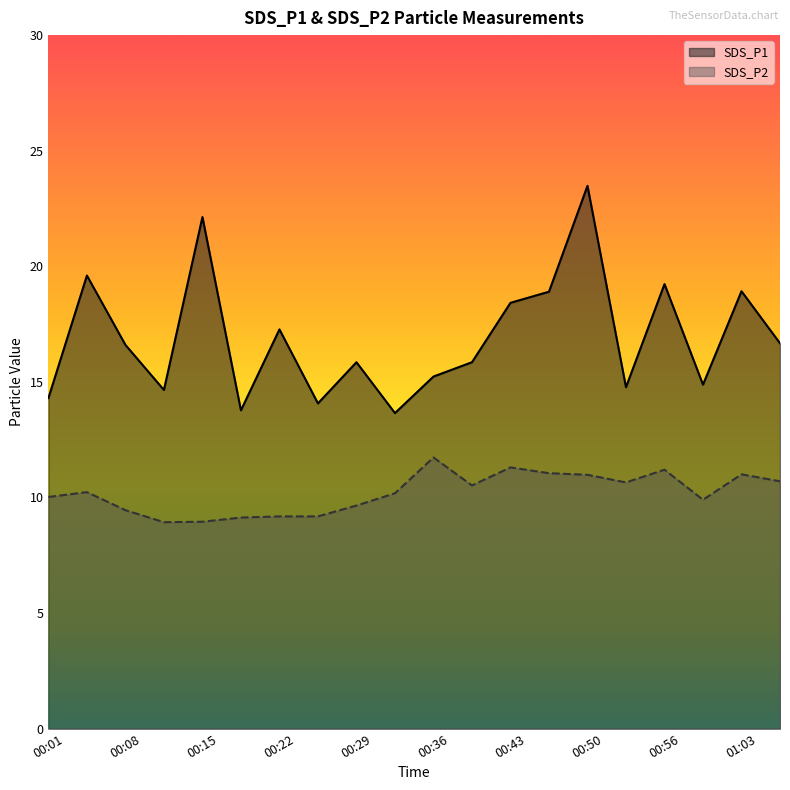

Is the value of SDS_P2 at 00:25 greater than the value of SDS_P1 at 00:15?

No